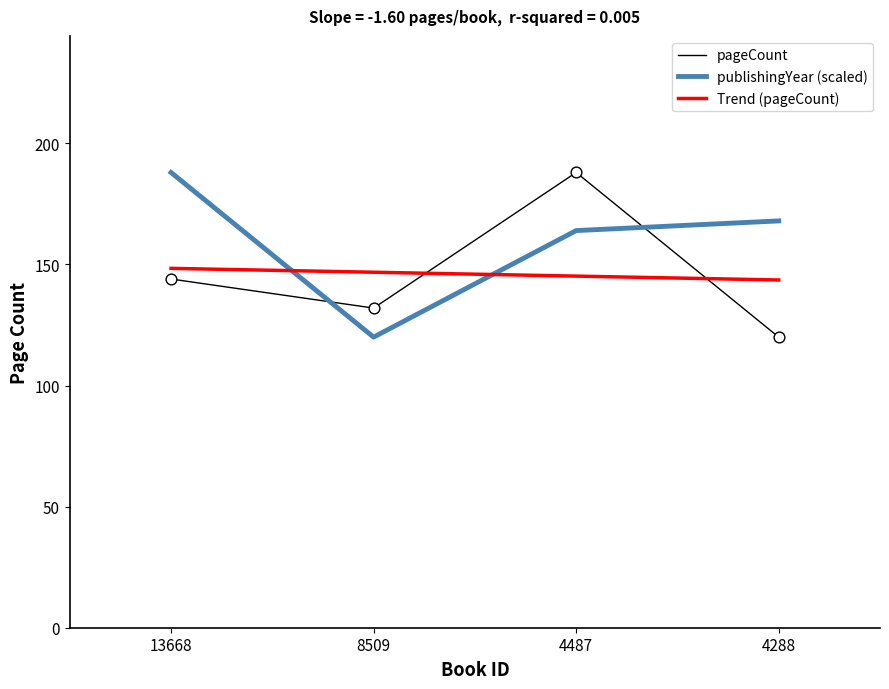

Which series has the largest total across all categories?

publishingYear (scaled)